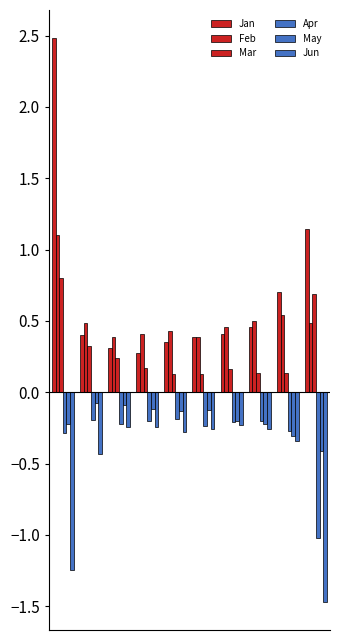

Which series has the largest range (max minus min)?

Jan